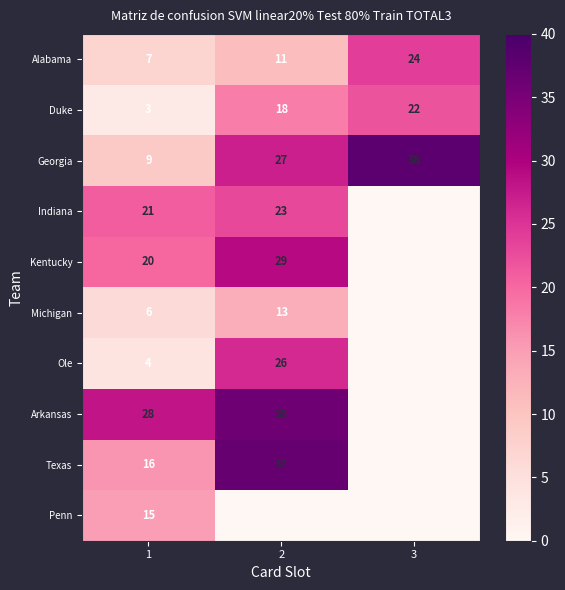

How many distinct data groups are displayed?

10